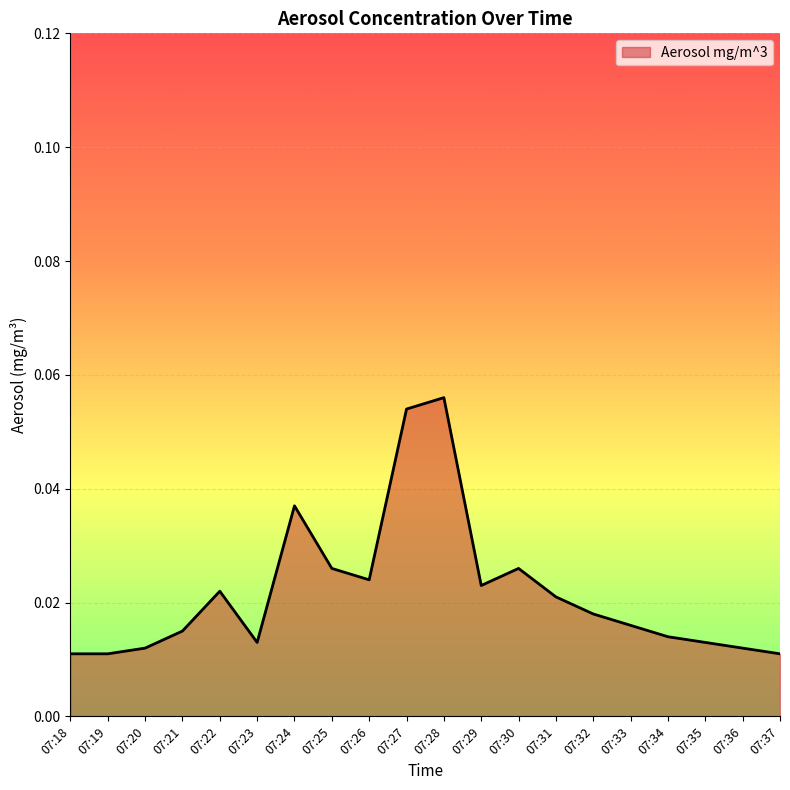

Between 07:32 and 07:36, which is larger?

07:32